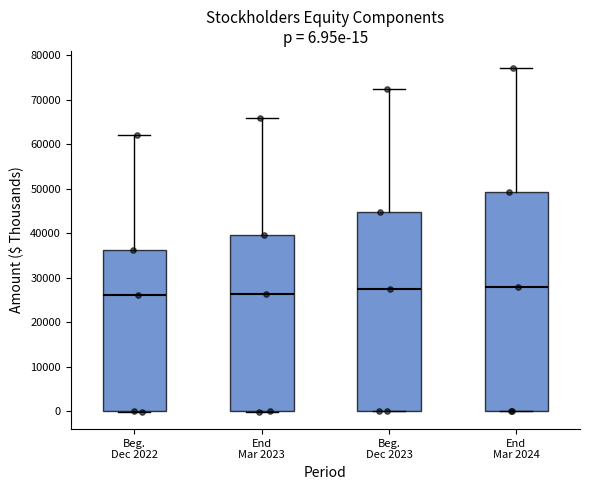

Comparing the boxes themselves (not the whiskers), which one is the tallest?

End Mar 2024